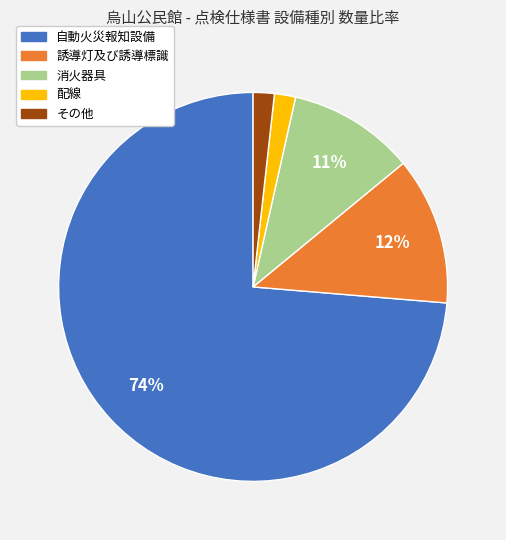

True or false: 自動火災報知設備 accounts for 74% of the total.

True